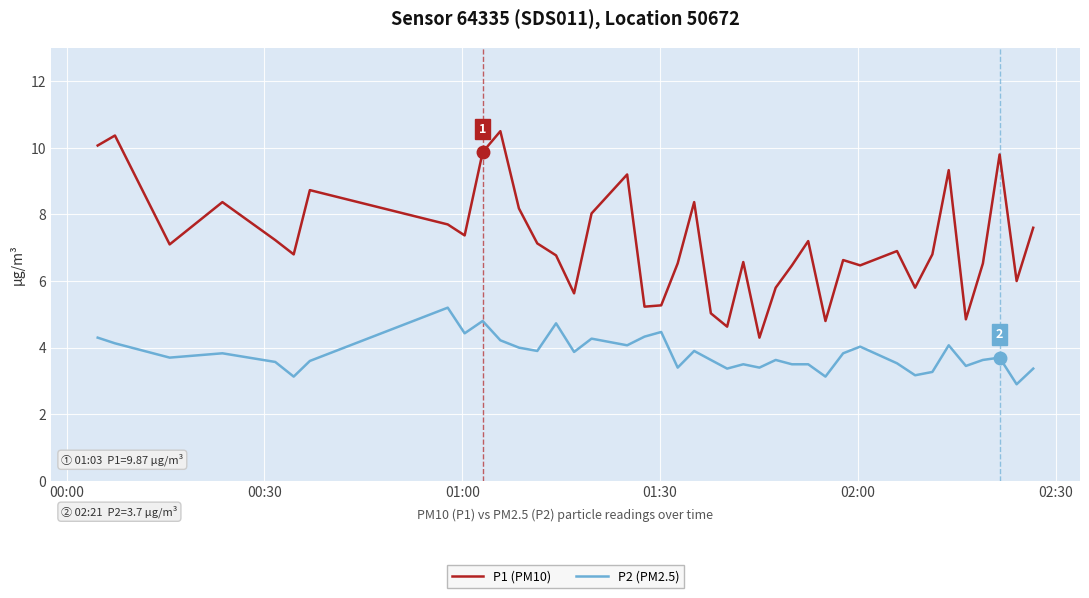

What is the difference between the maximum and minimum values in the P1 (PM10) series?

6.2